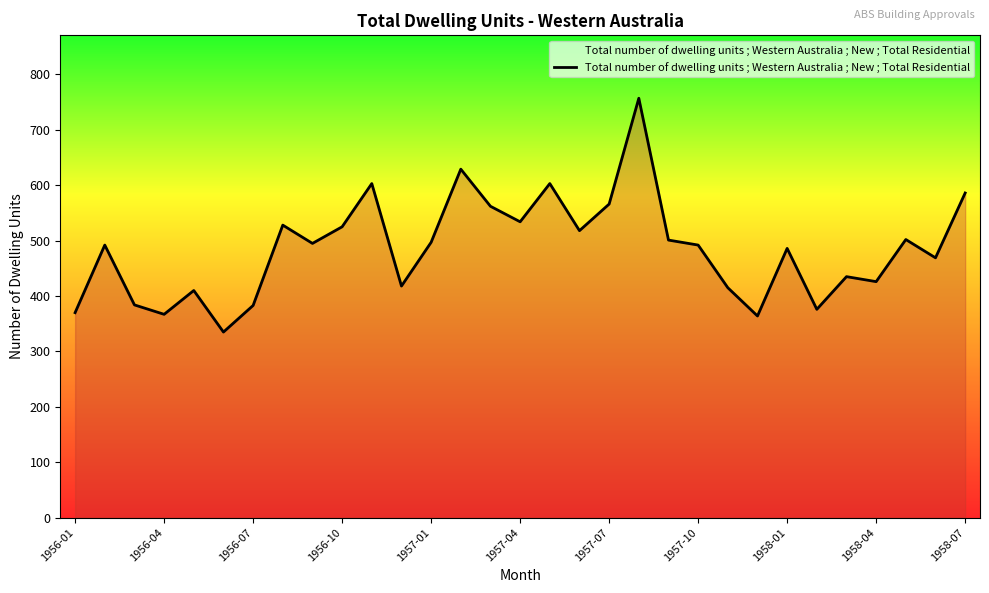

What is the maximum value shown in the chart?

757